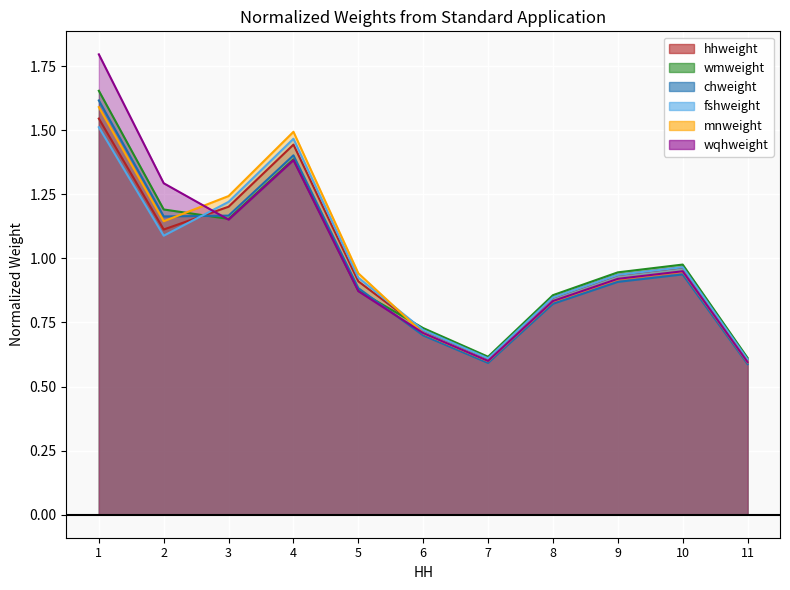

At which category is the sum across all series the highest?

1